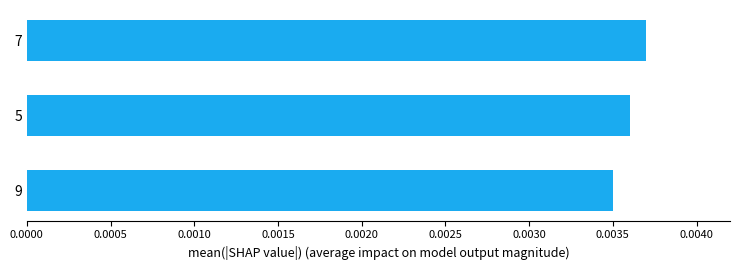

Rank the categories by value from lowest to highest.

9, 5, 7